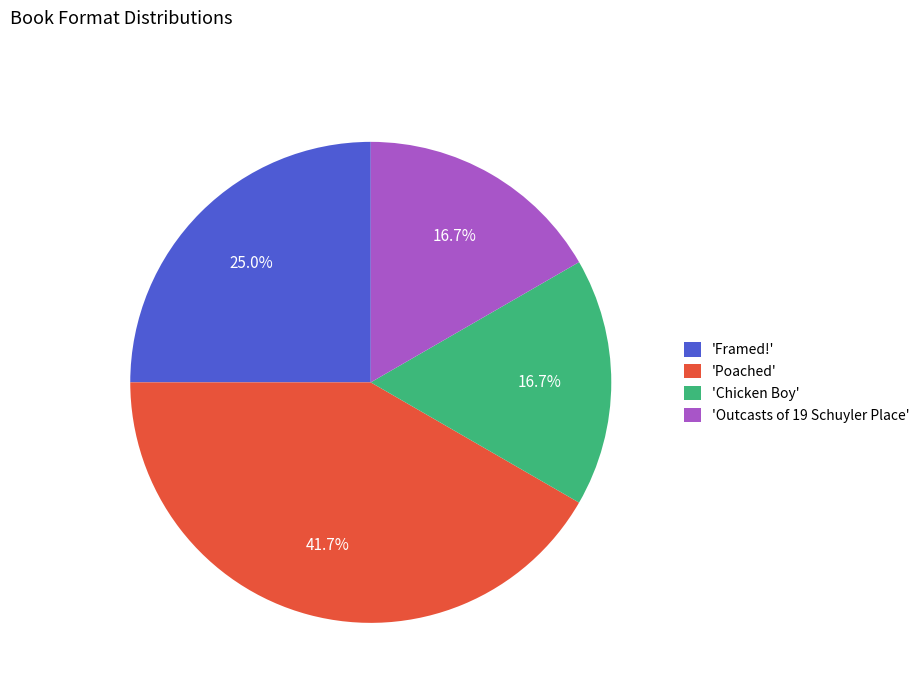

Which category has the biggest portion of the pie?

'Poached'